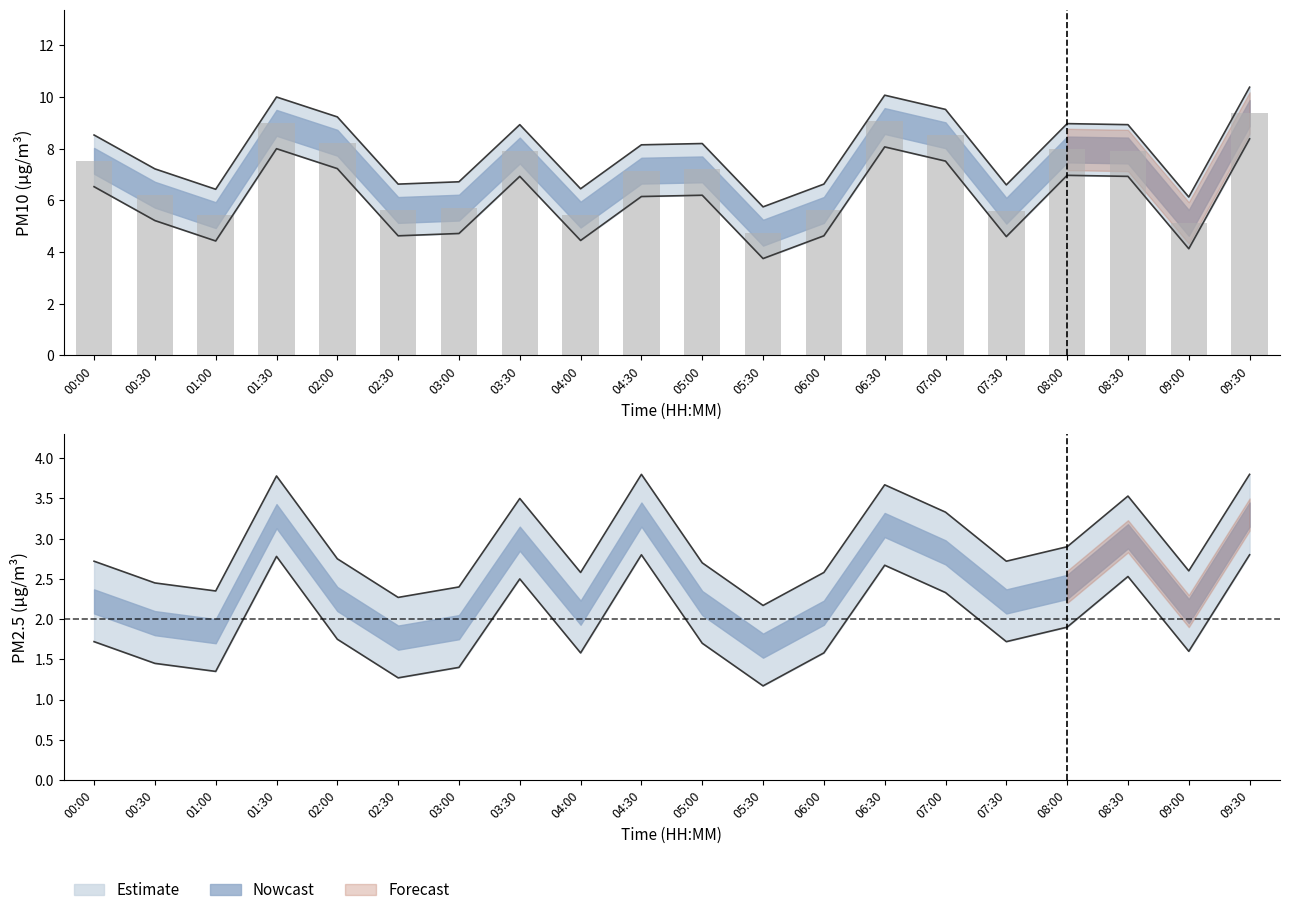

Which label corresponds to the largest value in the chart?

09:30